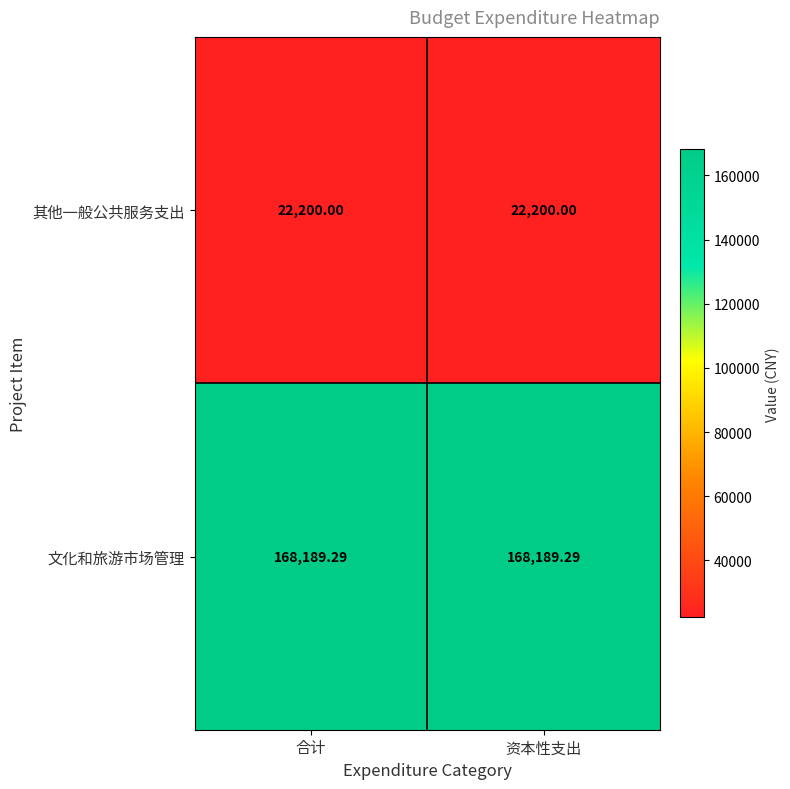

Which series has the largest total across all categories?

文化和旅游市场管理